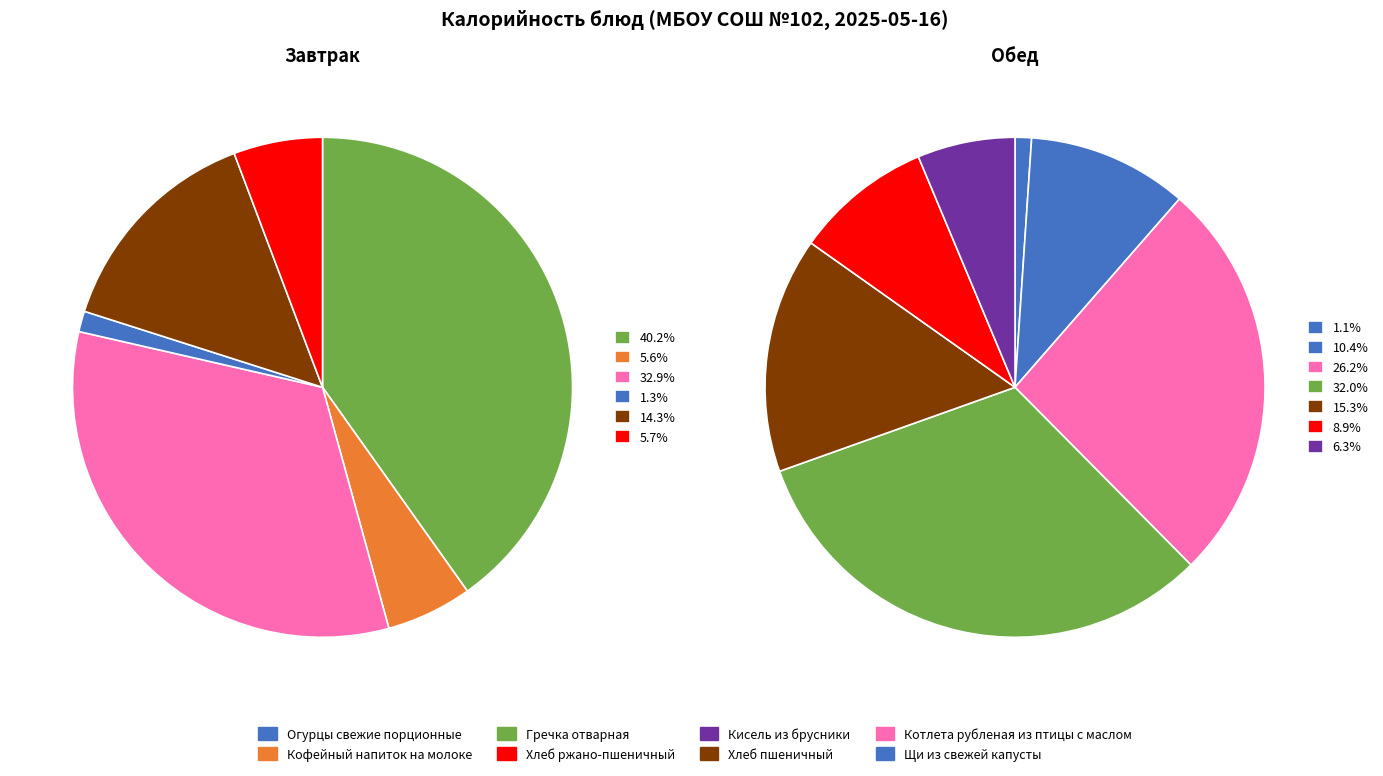

Combined, do Котлета рубленая из птицы с маслом and Хлеб ржано-пшеничный account for over 50%?

No